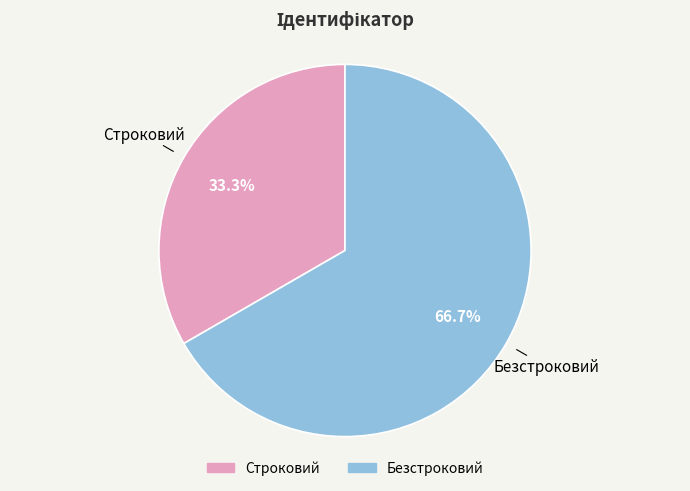

Is there a majority slice in this chart?

Yes